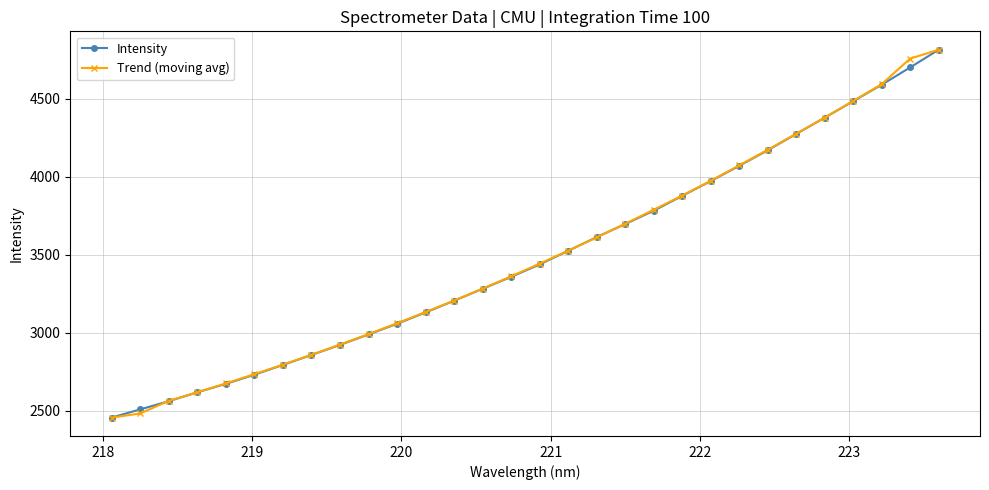

At how many categories does at least one series exceed 4499?

3